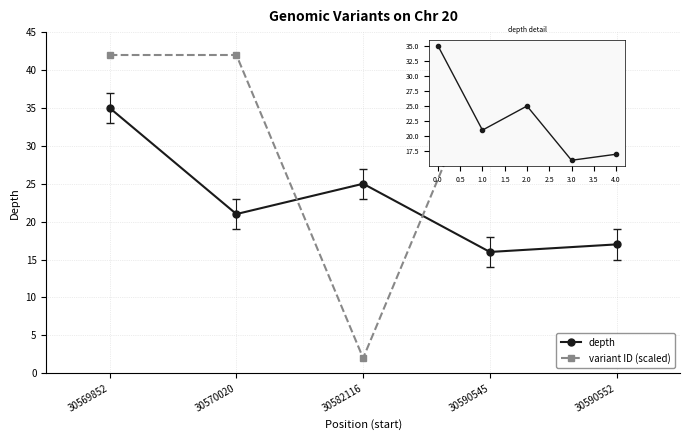

How many data points in variant ID (scaled) are above 41?

4